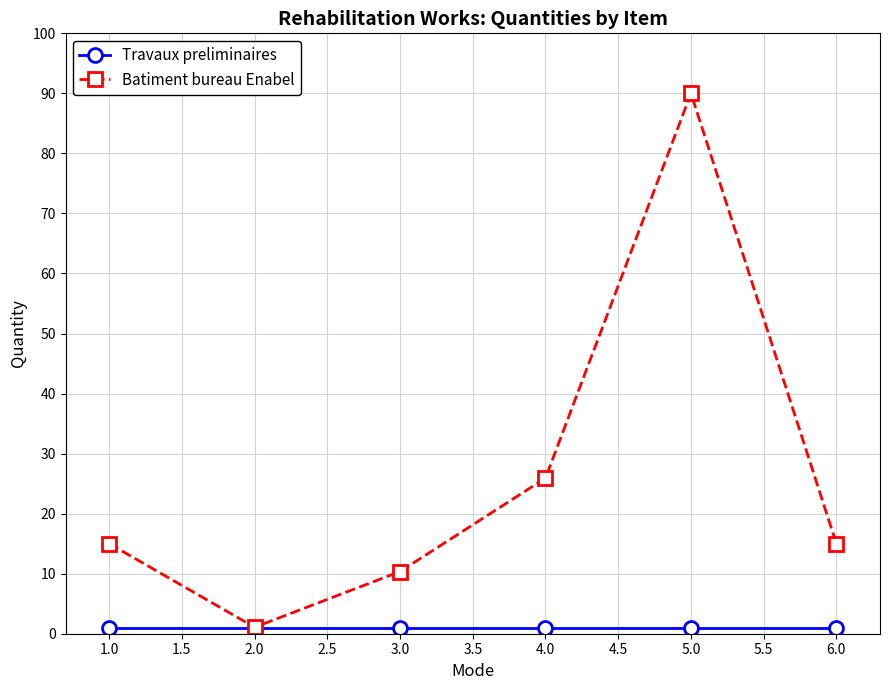

Which series has the largest range (max minus min)?

Batiment bureau Enabel